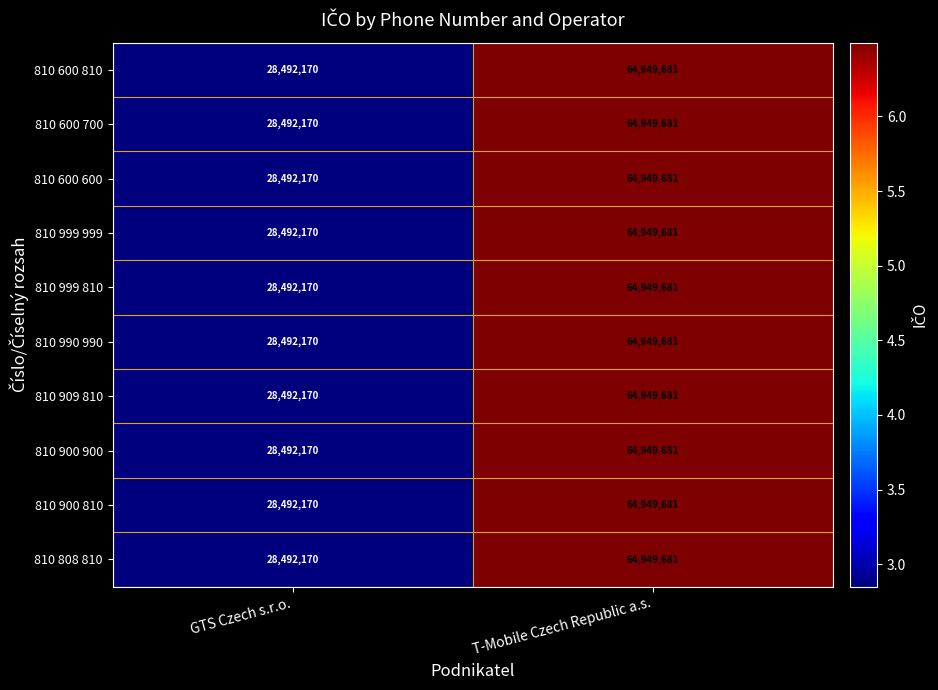

What is the difference between the 810 600 810 values at T-Mobile Czech Republic a.s. and GTS Czech s.r.o.?

36457511